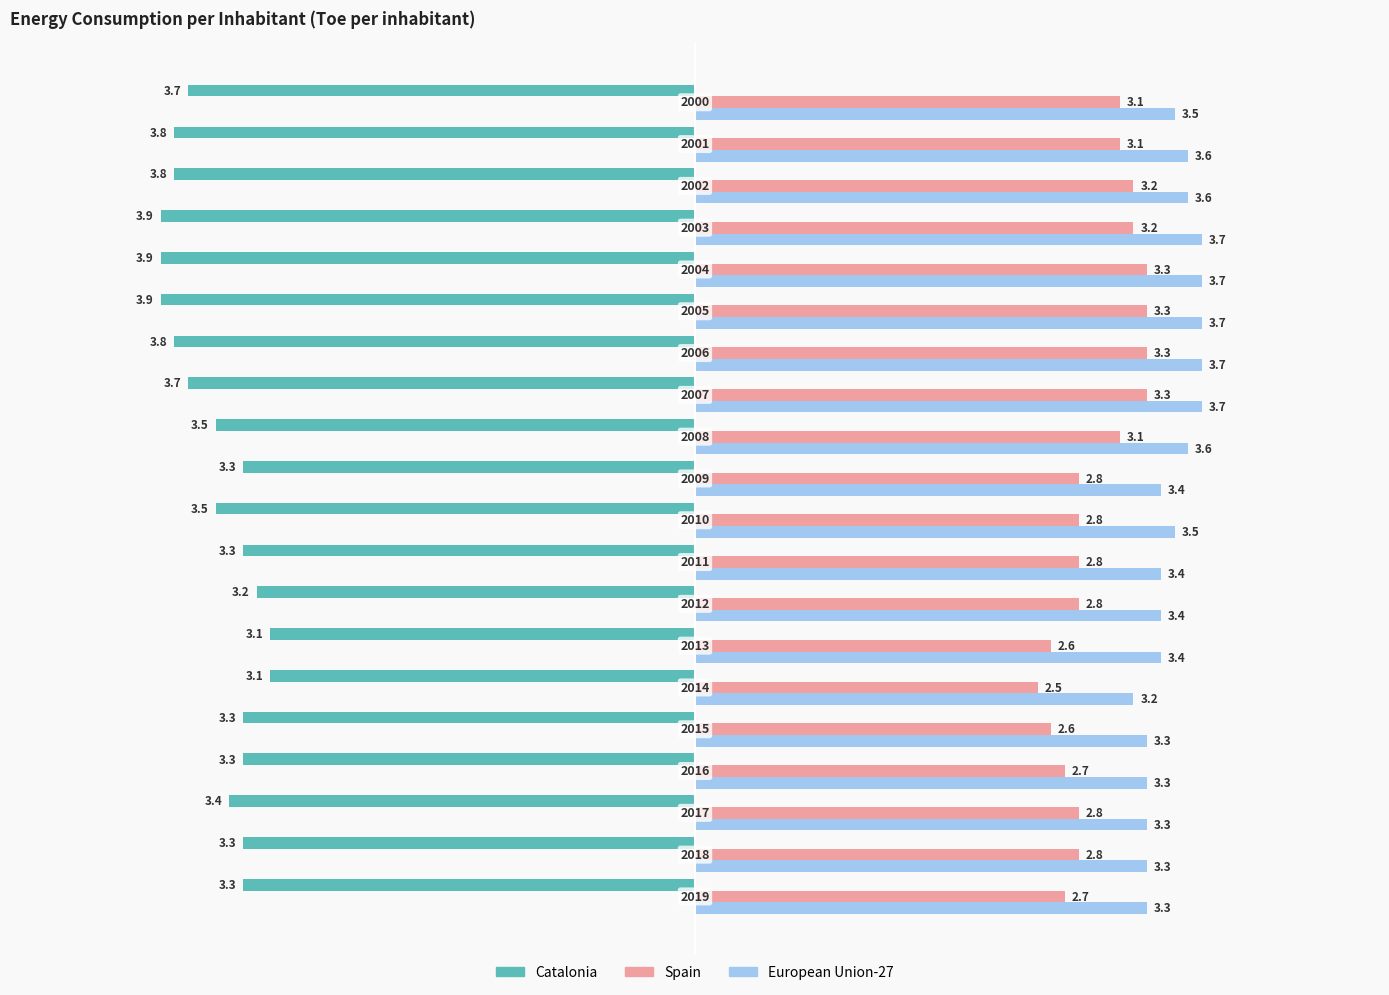

What is the average value of the European Union-27 series?

3.5